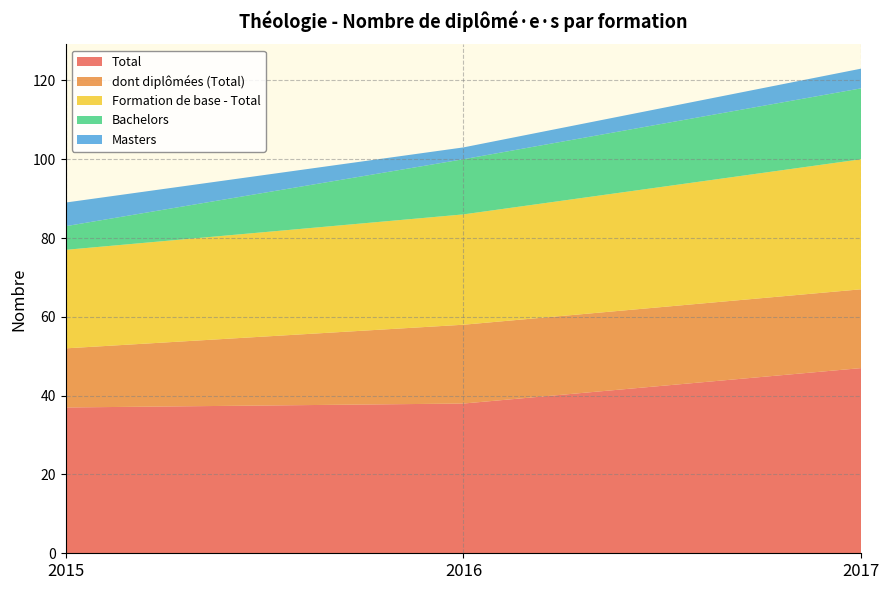

Reading left to right, transcribe all the data shown in this chart.

Total: 2015=37	2016=38	2017=47
dont diplômées (Total): 2015=15	2016=20	2017=20
Formation de base - Total: 2015=25	2016=28	2017=33
Bachelors: 2015=6	2016=14	2017=18
Masters: 2015=6	2016=3	2017=5